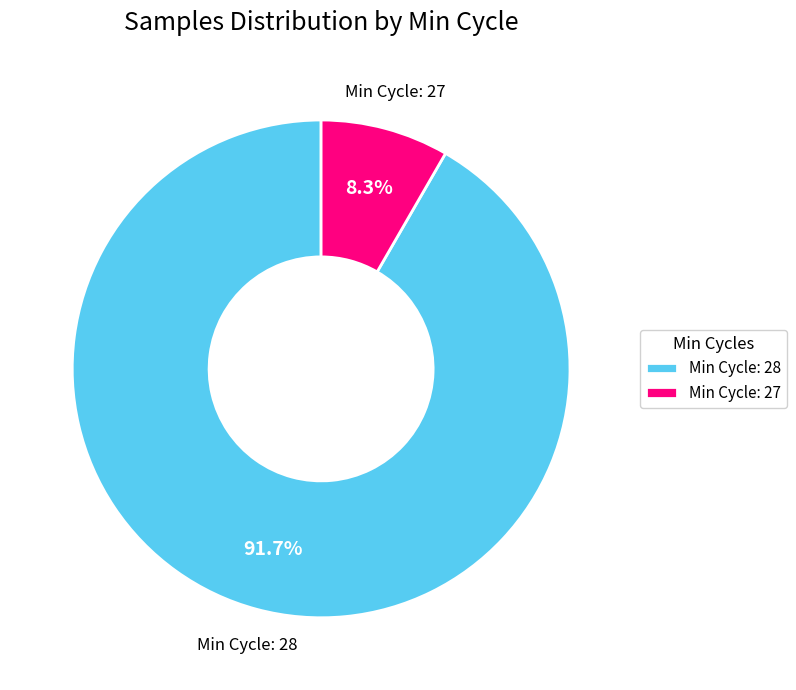

Between Min Cycle: 27 and Min Cycle: 28, which is larger?

Min Cycle: 28